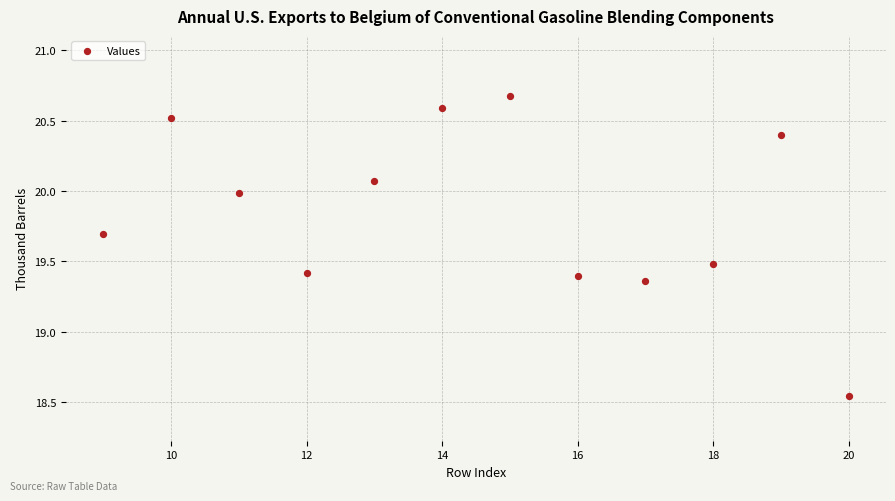

What is the range of Y values (max minus min)?

2.1